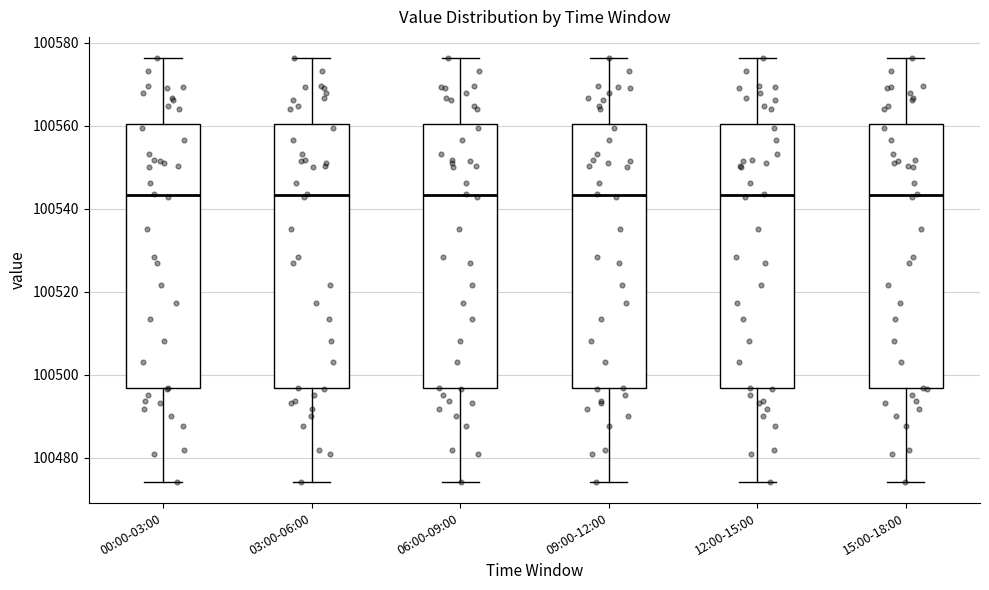

Reading left to right, read every box against the y-axis: the position of its median line, the range the box covers, and the ends of its whiskers. The values are not printed on the chart, so give them approximately, as read against the axis.

00:00-03:00: median 100544, box 100496 to 100560, whiskers 100474 to 100576
03:00-06:00: median 100544, box 100496 to 100560, whiskers 100474 to 100576
06:00-09:00: median 100544, box 100496 to 100560, whiskers 100474 to 100576
09:00-12:00: median 100544, box 100496 to 100560, whiskers 100474 to 100576
12:00-15:00: median 100544, box 100496 to 100560, whiskers 100474 to 100576
15:00-18:00: median 100544, box 100496 to 100560, whiskers 100474 to 100576